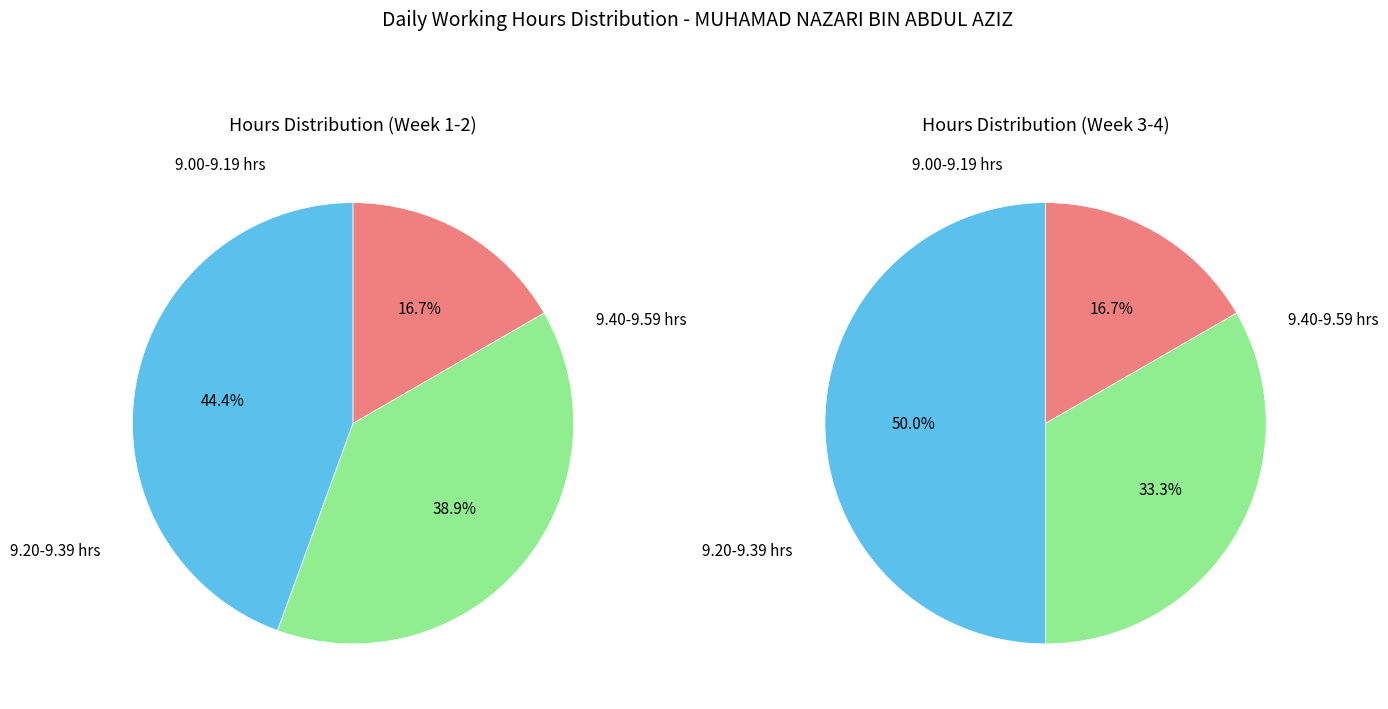

Is it true that Tue 6 is 11% of the pie?

False